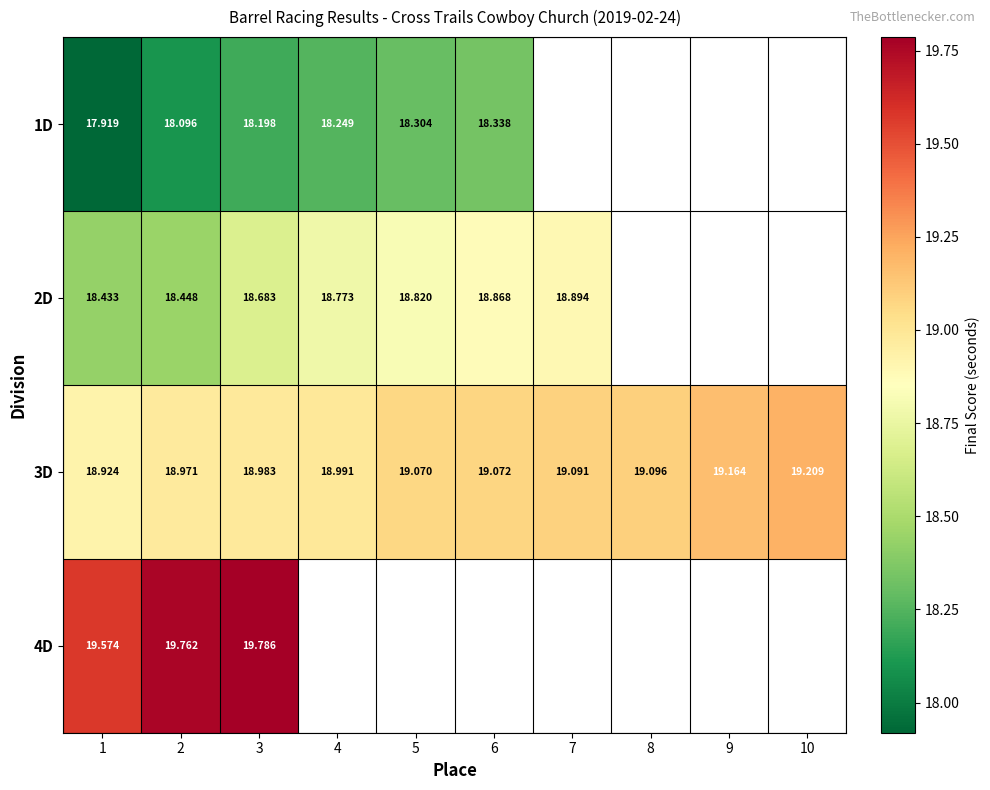

How many data points in 3D are above 19?

6